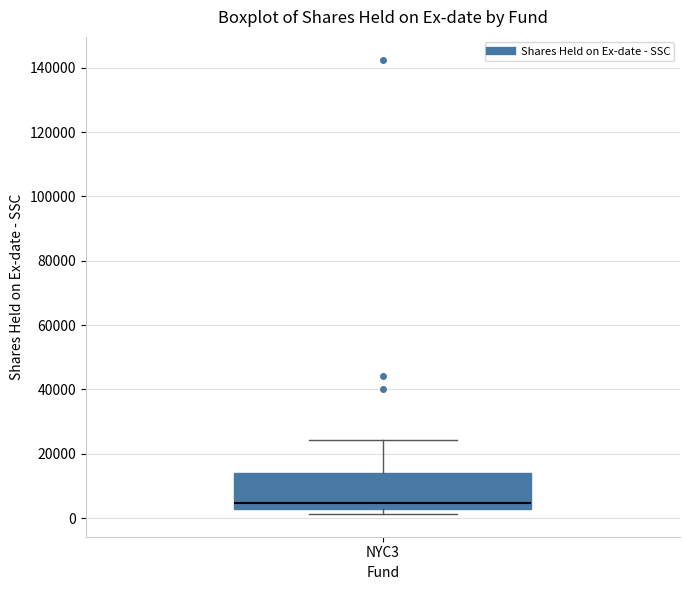

Where does the median line of the box for NYC3 sit on the y-axis? The values are not printed on the chart, so give them approximately, as read against the axis.

4000